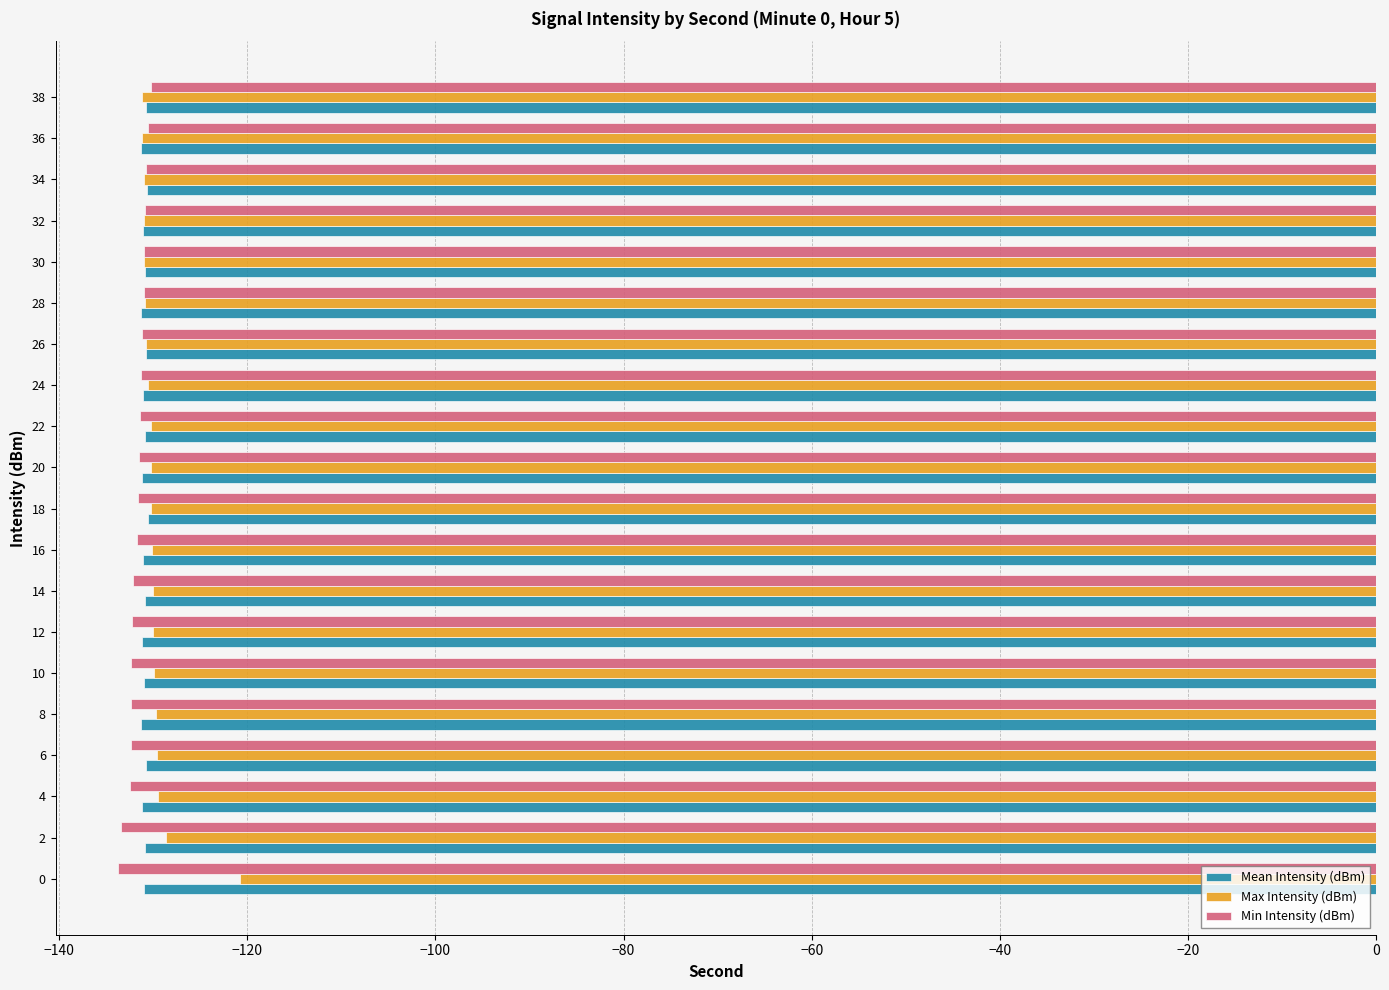

Which category has the highest value across all series?

0